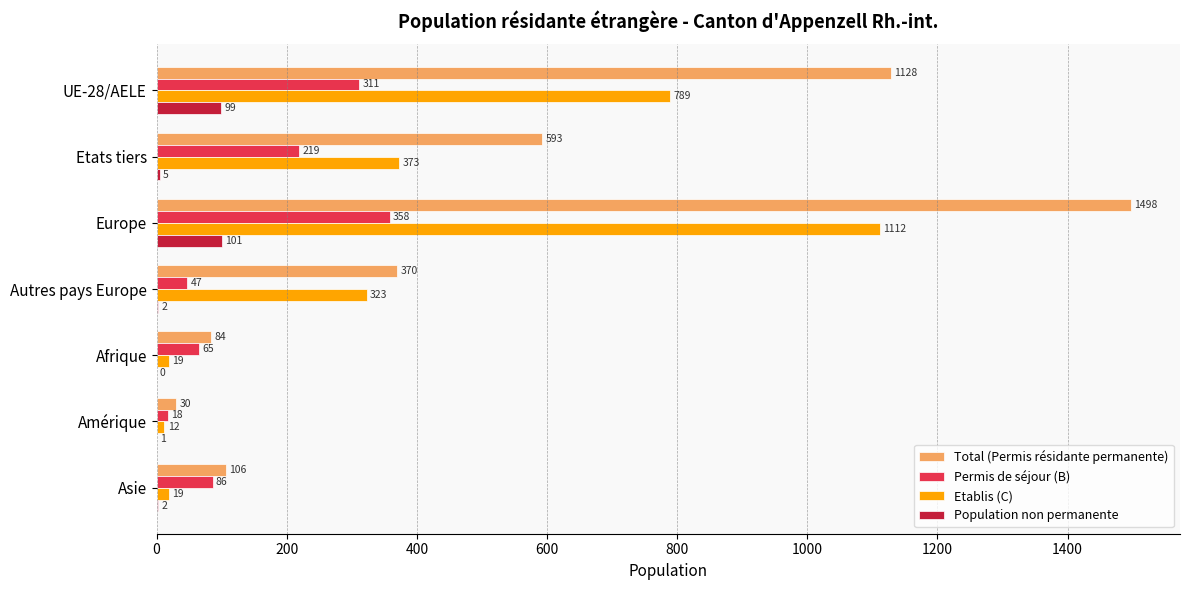

What is the average value of the Etablis (C) series?

378